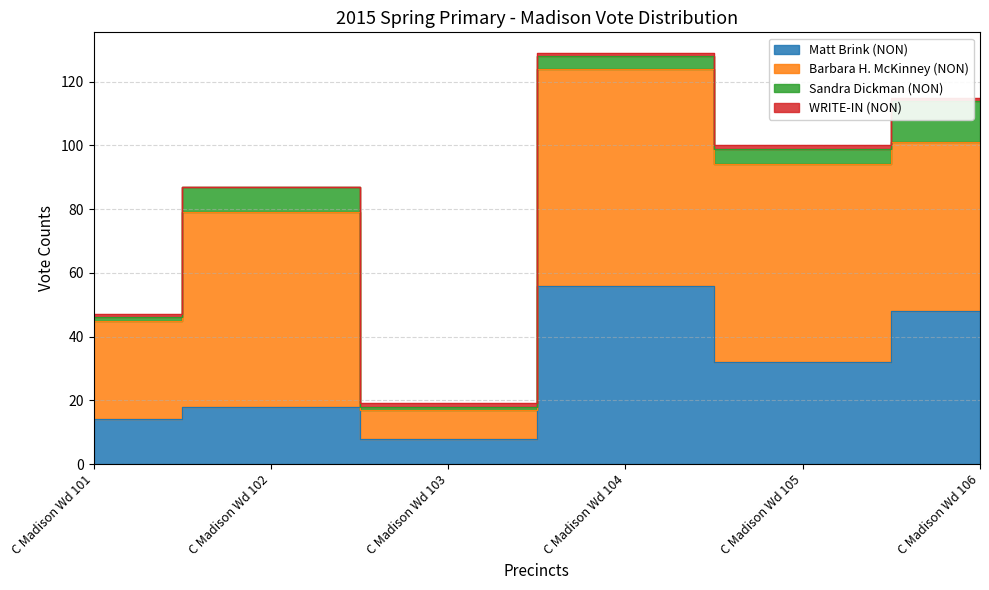

What are all the series names shown in the legend?

Matt Brink (NON), Barbara H. McKinney (NON), Sandra Dickman (NON), WRITE-IN (NON)